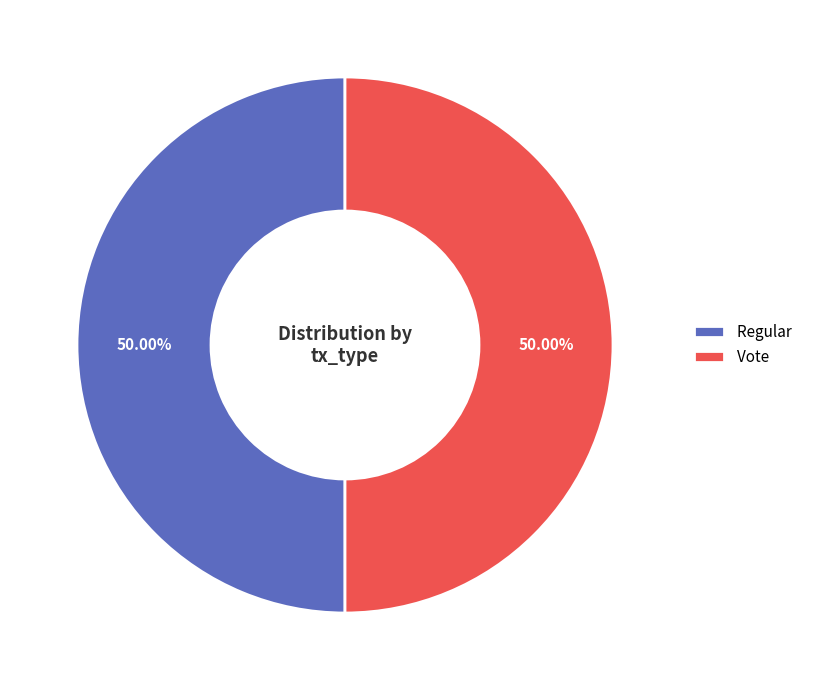

Approximately how many times larger is the value at Regular compared to Vote?

1.0